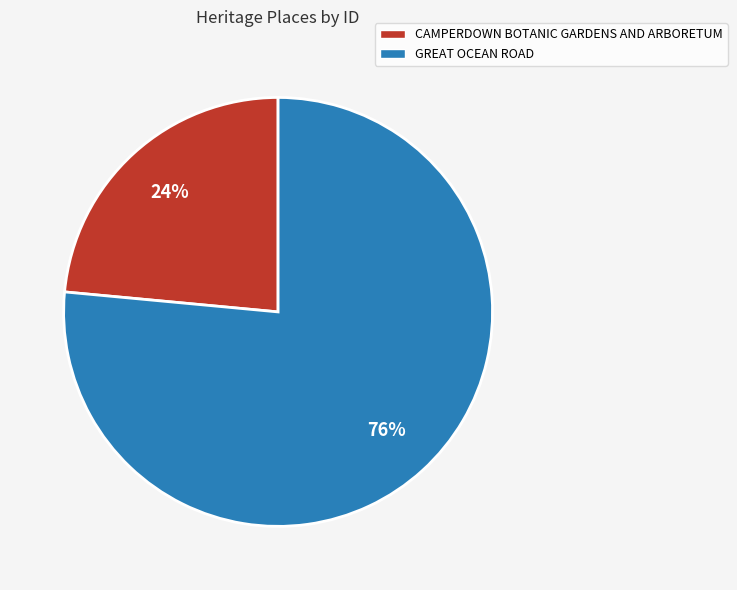

What percentage is the CAMPERDOWN BOTANIC GARDENS AND ARBORETUM slice, to the nearest percent?

24%